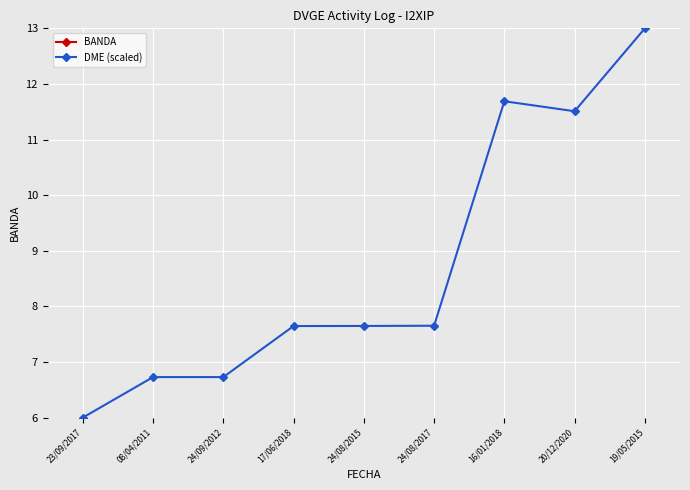

What is the maximum value shown in the chart?

40.0